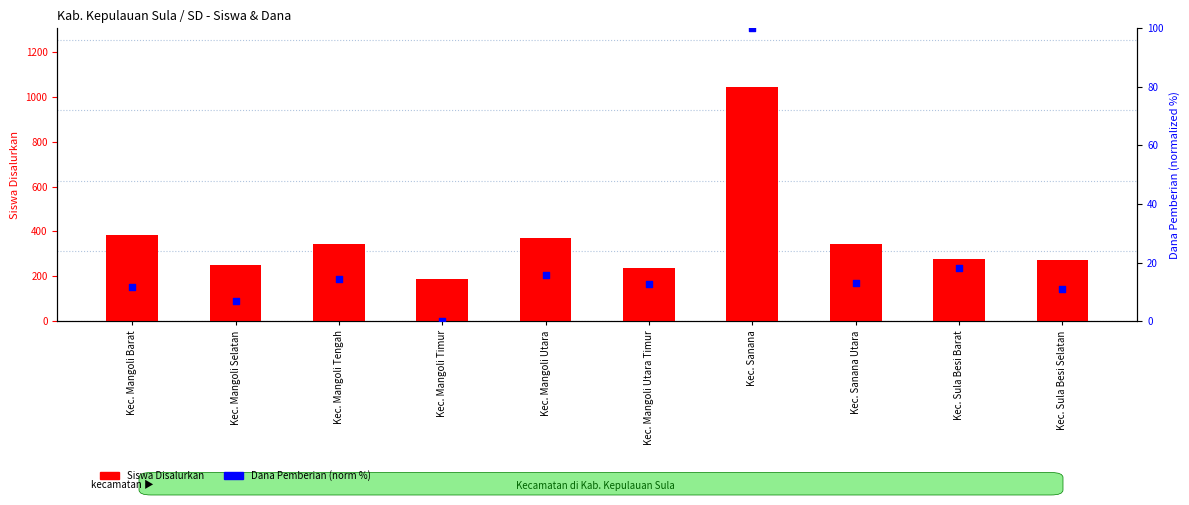

Which series reaches the minimum Y coordinate?

Dana Pemberian (norm)